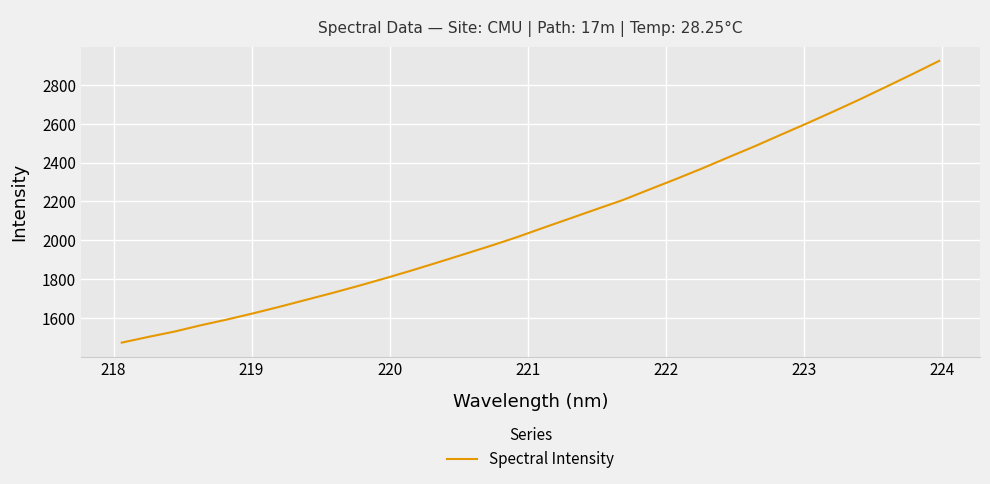

Does the chart display data point markers on the line(s)?

No